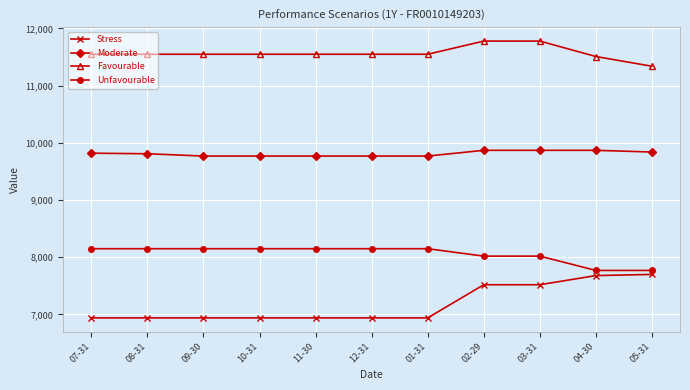

What is the label of the 11th point from the left?

05-31